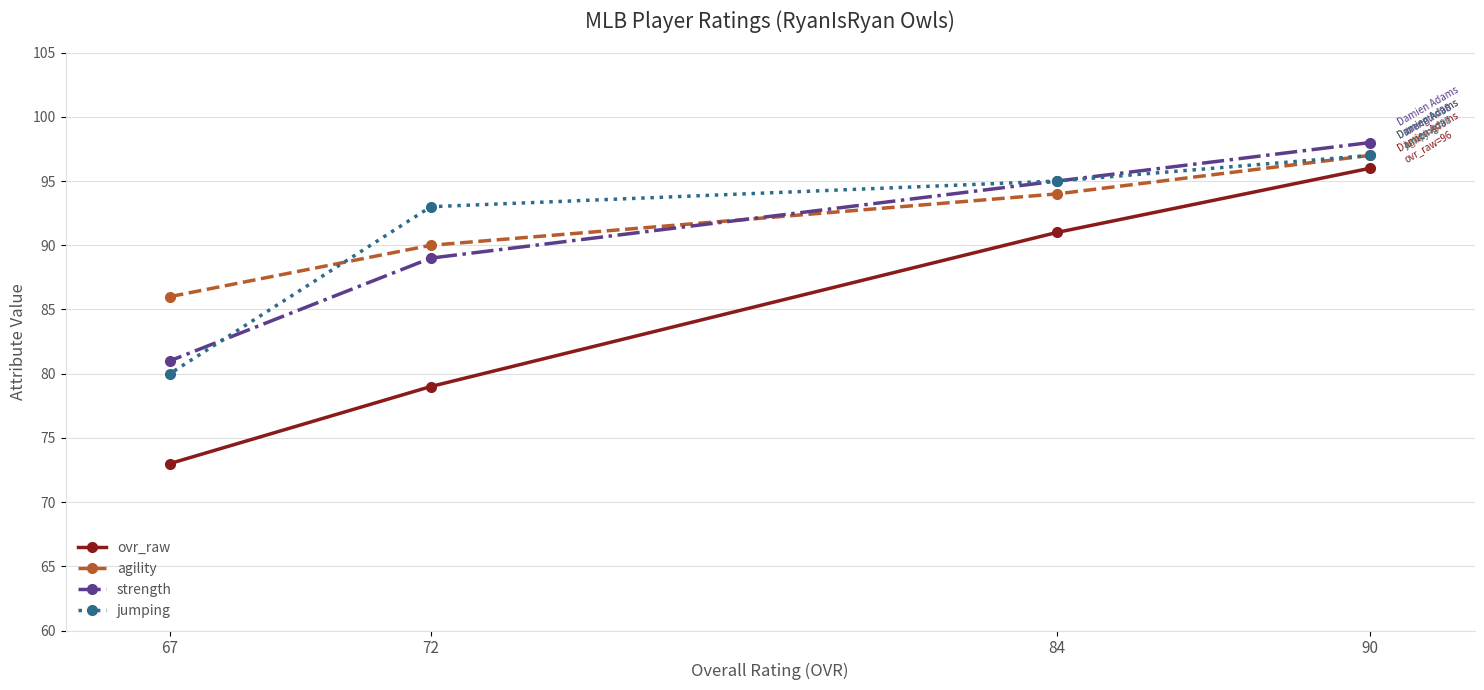

At which label does ovr_raw reach its peak?

90